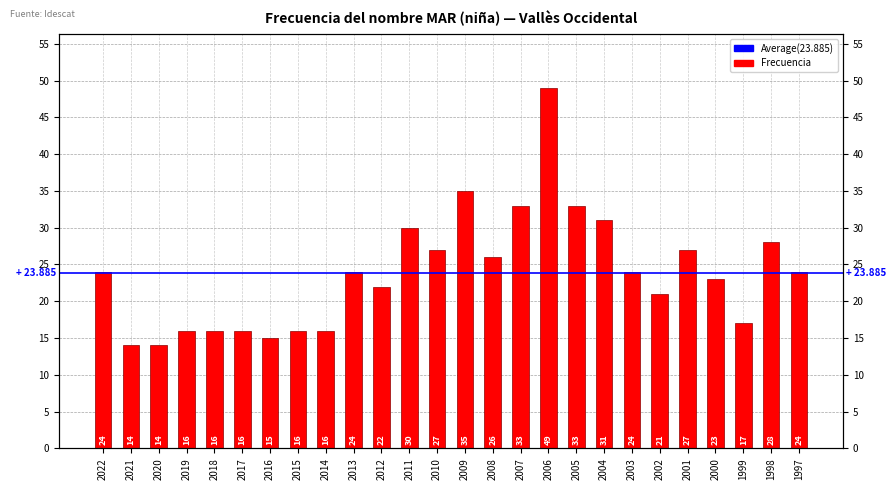

How many bars are there in total?

26